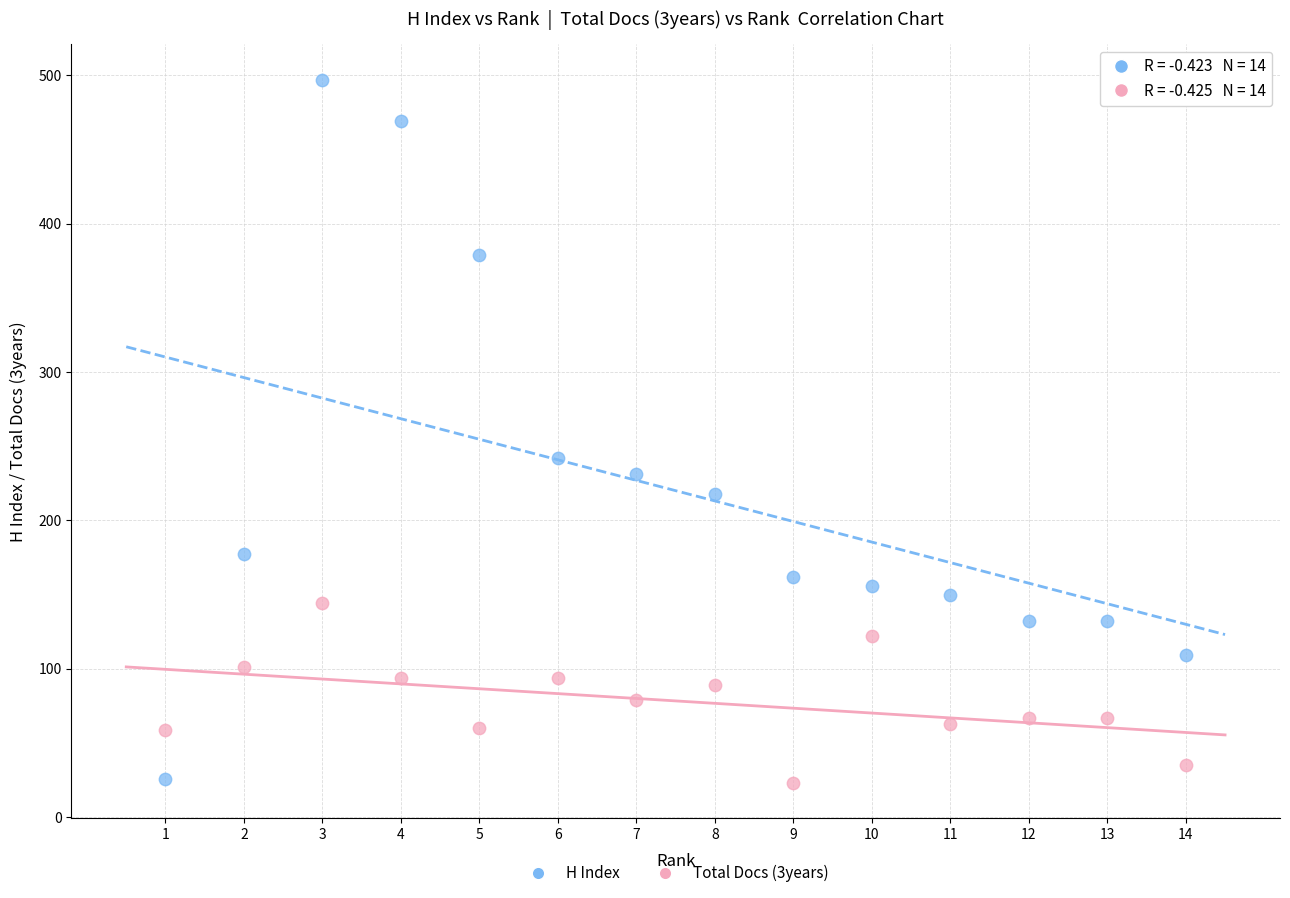

Across all data points, what is the range of Y values (max minus min)?

474